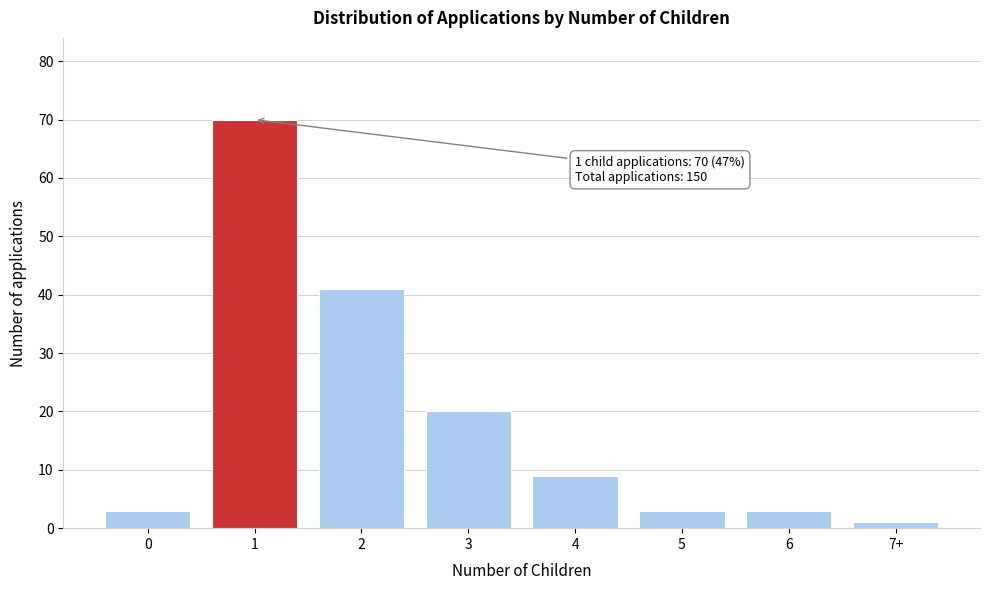

Reading left to right, extract all data points from this chart.

0=3	1=70	2=41	3=20	4=9	5=3	6=3	7+=1